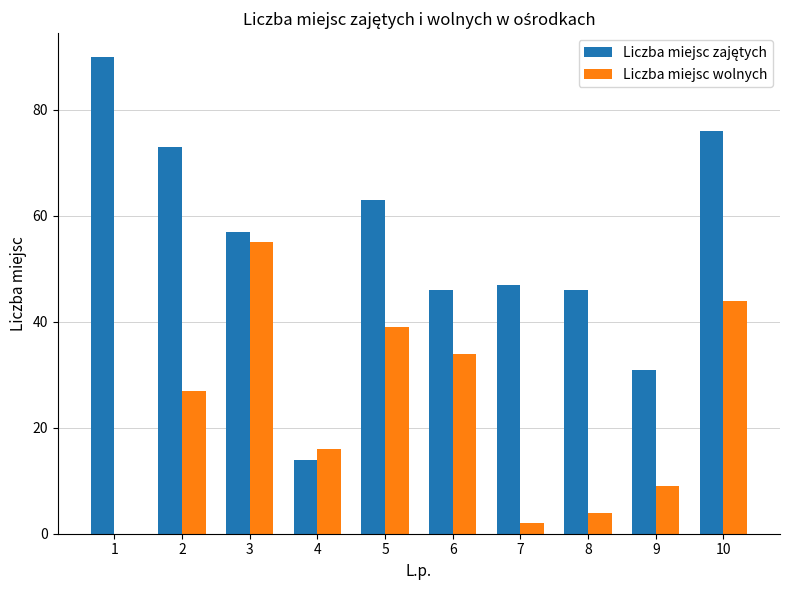

What is the total value across all series at 7?

49